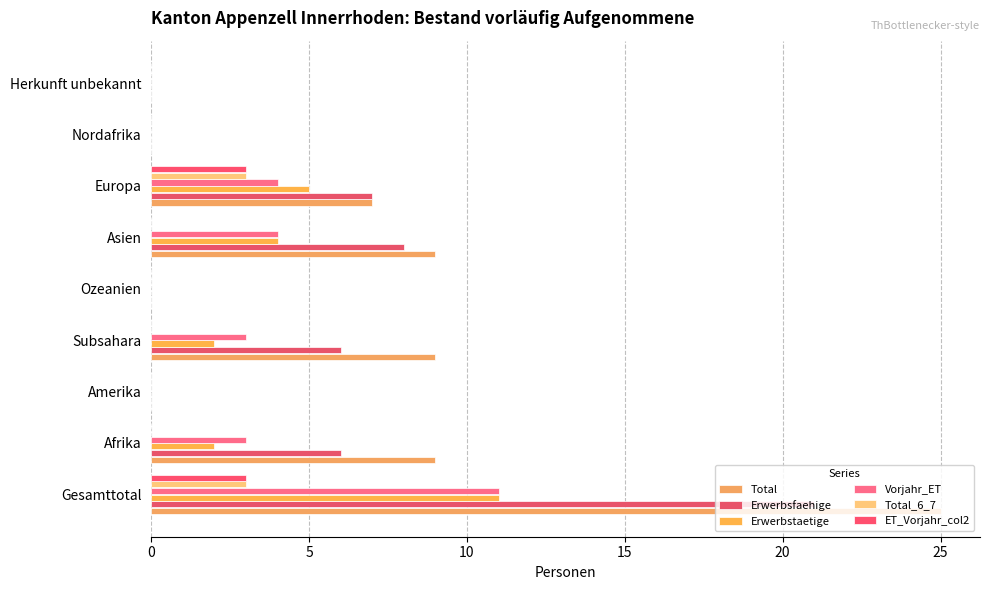

Reading right to left, extract all data points from this chart.

Total: 0	0	7	9	0	9	0	9	25
Erwerbsfaehige: 0	0	7	8	0	6	0	6	21
Erwerbstaetige: 0	0	5	4	0	2	0	2	11
Vorjahr_ET: 0	0	4	4	0	3	0	3	11
Total_6_7: 0	0	3	0	0	0	0	0	3
ET_Vorjahr_col2: 0	0	3	0	0	0	0	0	3